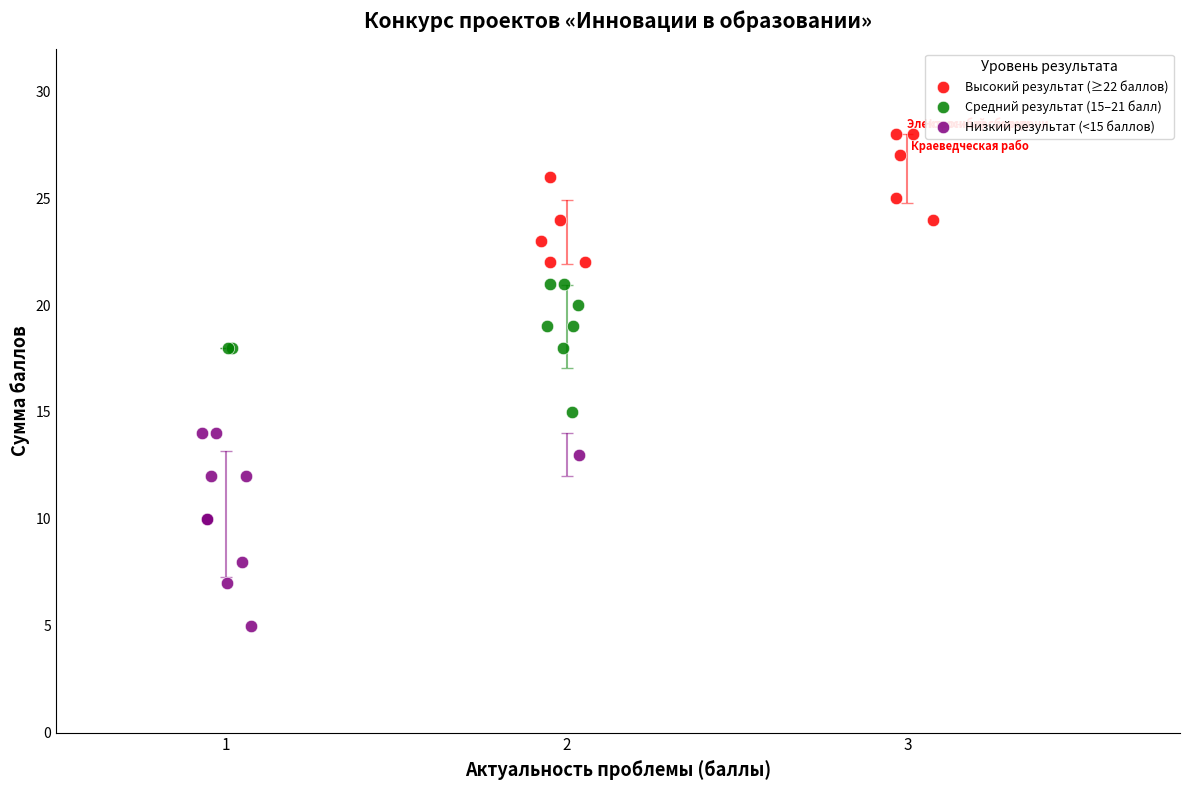

Which series has the largest Y range (max minus min)?

Низкий результат (<15 баллов)